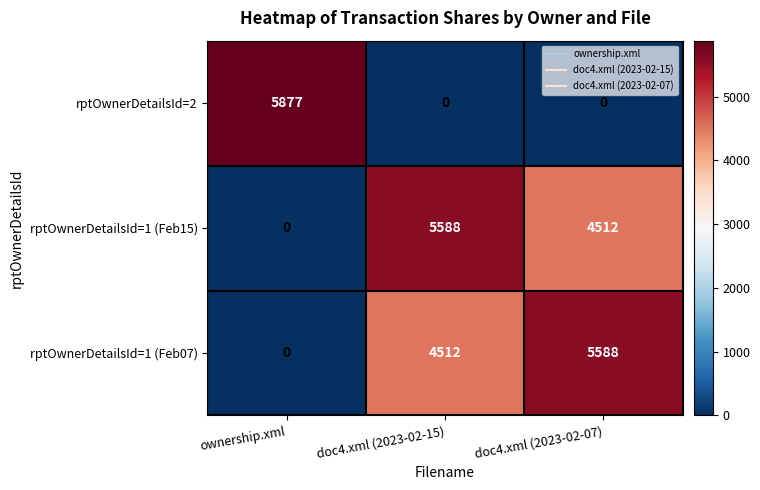

How many rptOwnerDetailsId=2 values are between 0 and 5877?

3